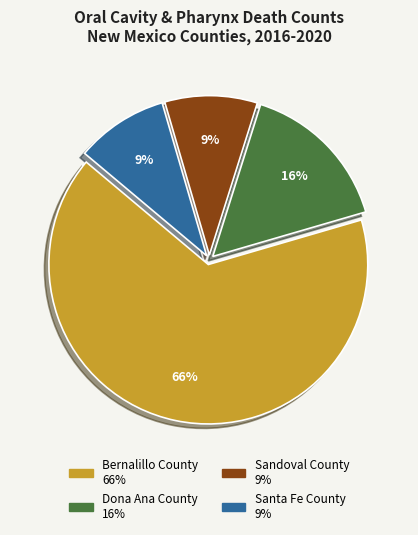

Which has a higher value, Bernalillo County or Dona Ana County?

Bernalillo County